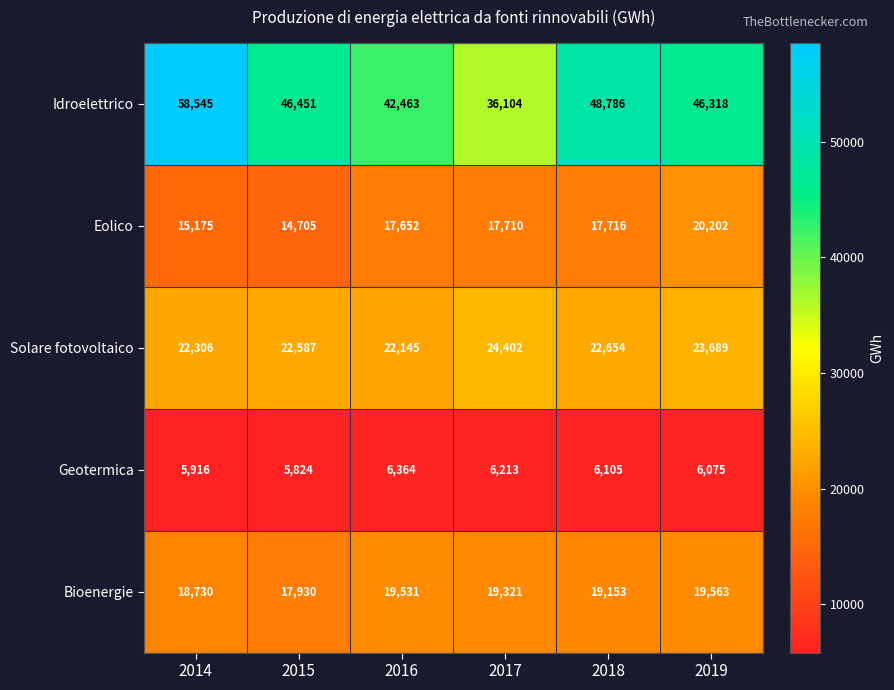

What is the difference between the Idroelettrico values at 2014 and 2015?

12094